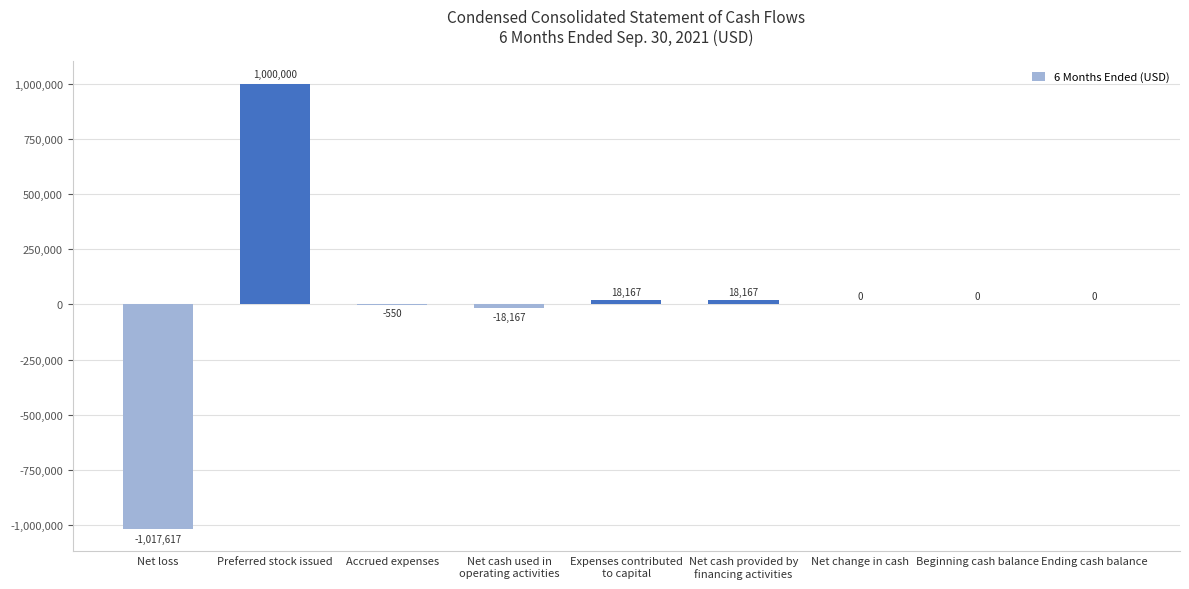

The chart shows a value of 18167 at Net cash provided by
financing activities. True or false?

True